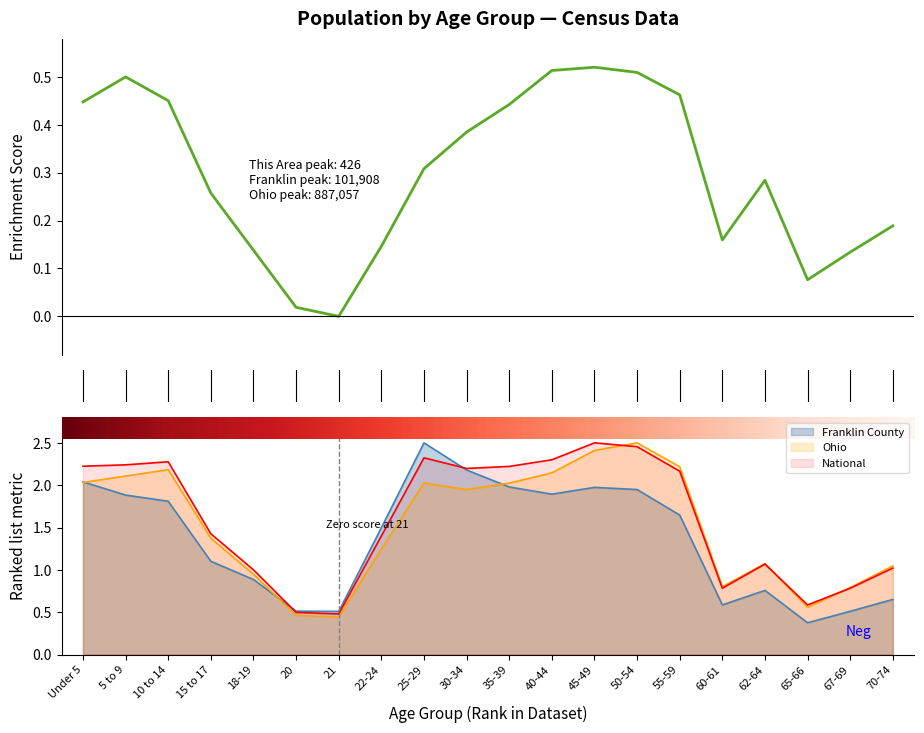

Rank the series by their maximum value, from lowest to highest.

This Area, Franklin County, Ohio, National